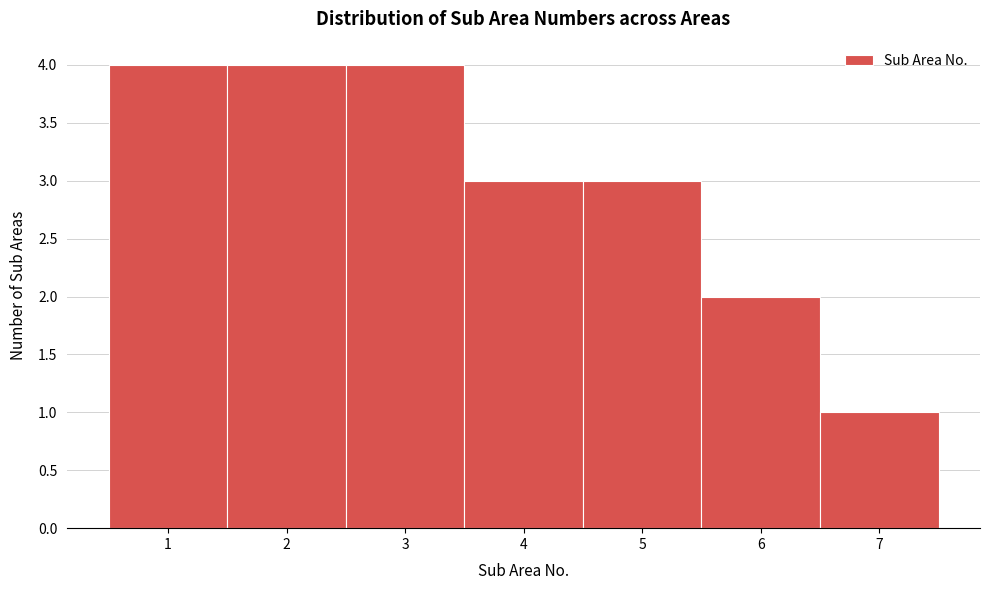

Reading left to right, transcribe this chart: for each bar, give the range it covers on the x-axis and its height. The values are not printed on the chart, so give them approximately, as read against the axis.

0.5 to 1.5: 4
1.5 to 2.5: 4
2.5 to 3.5: 4
3.5 to 4.5: 3
4.5 to 5.5: 3
5.5 to 6.5: 2
6.5 to 7.5: 1